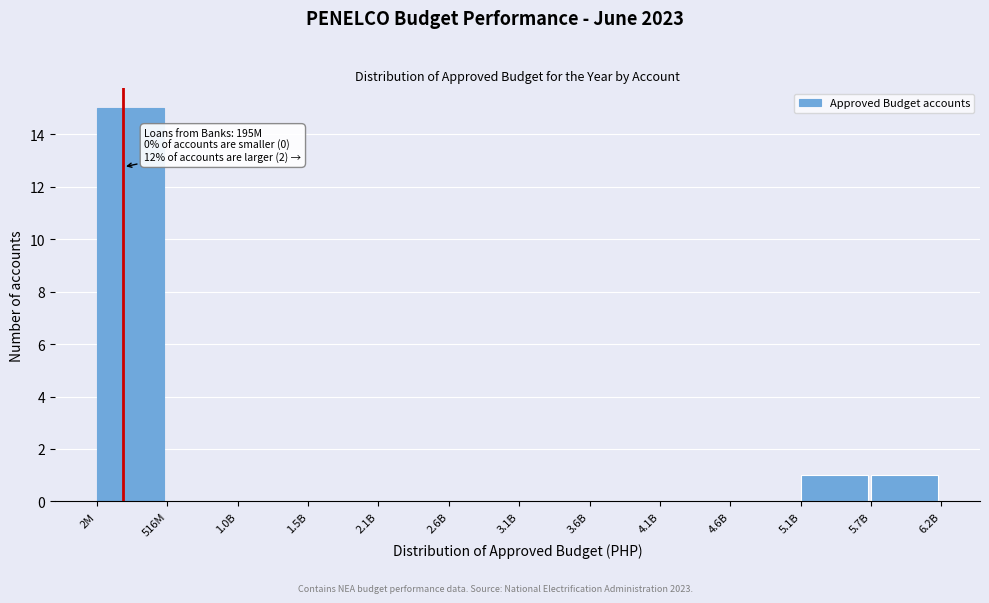

Reading left to right, transcribe all the data shown in this chart.

2M=15	516M=0	1.0B=0	1.5B=0	2.1B=0	2.6B=0	3.1B=0	3.6B=0	4.1B=0	4.6B=0	5.1B=1	5.7B=1